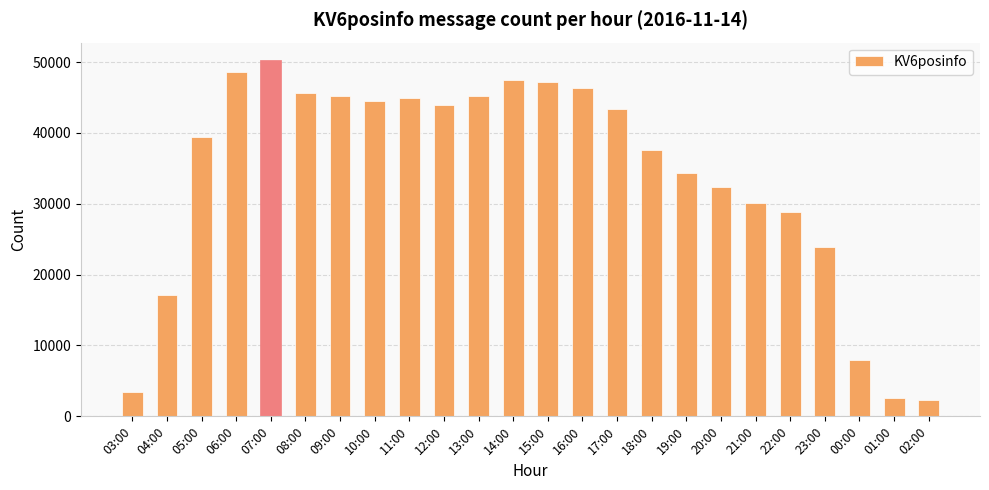

What is the label of the 19th bar from the left?

21:00